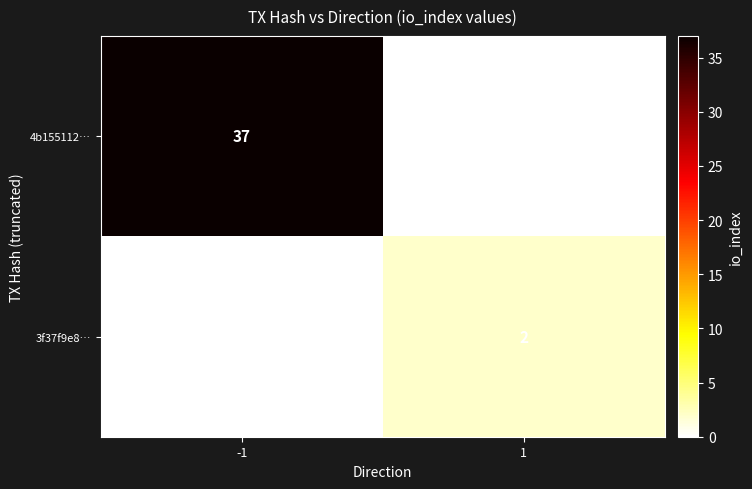

Is it true that 3f37f9e8… equals 2 at 1?

True